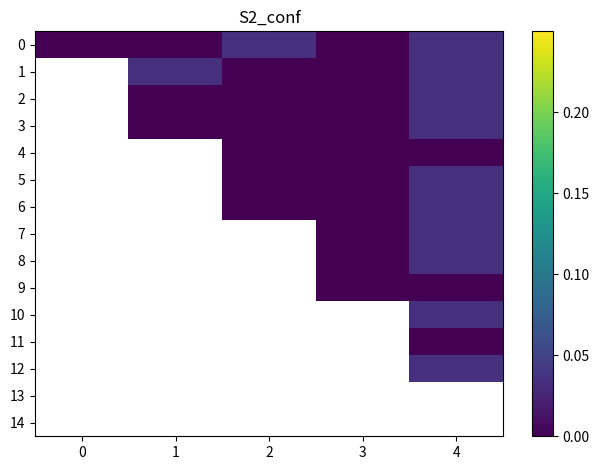

How many positive values does the 0 series have?

2